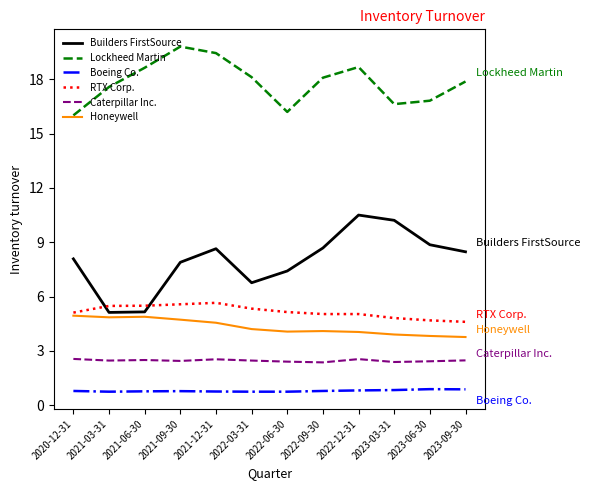

True or false: Lockheed Martin has a value of 18.7 at 2022-12-31.

True